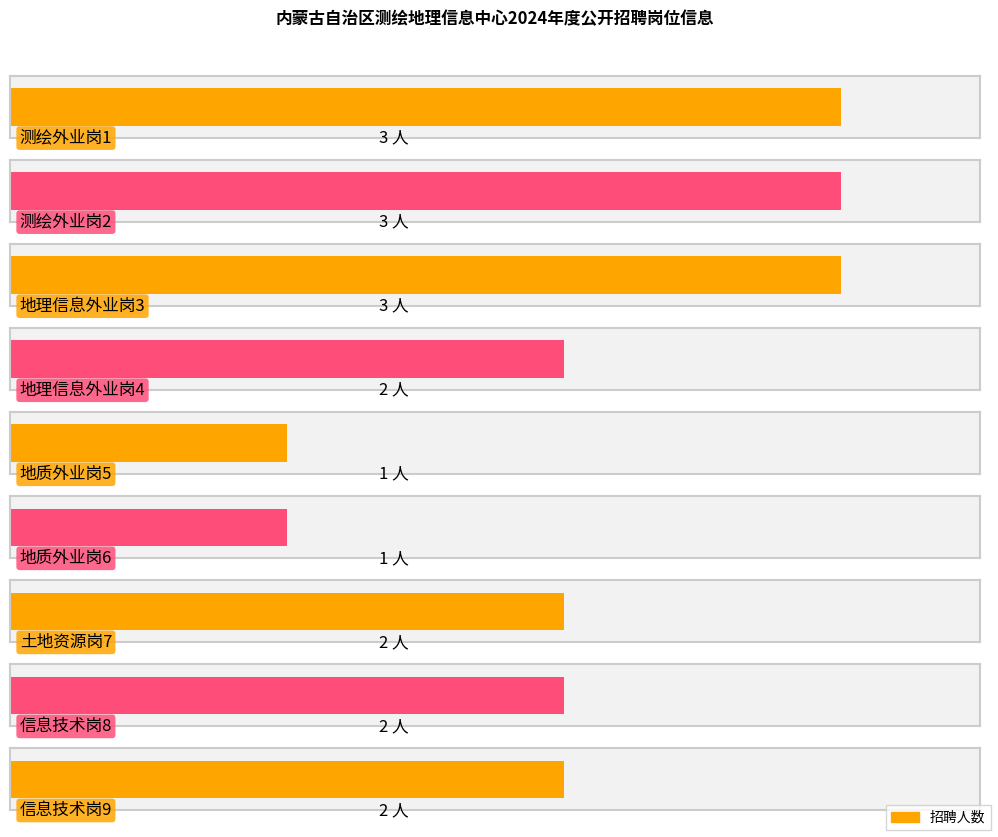

How many categories are shown in the chart?

9